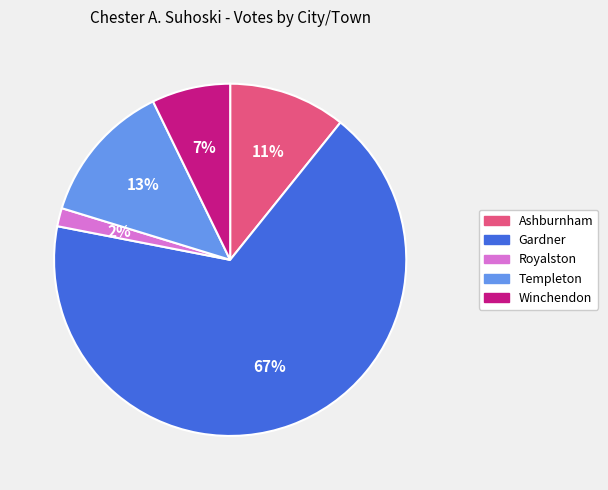

Does Winchendon account for over 50% of the chart?

No